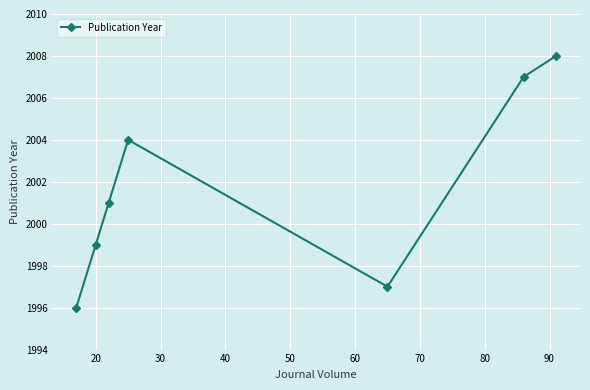

How many interior local valleys (lower than both neighbors) does the data have?

1